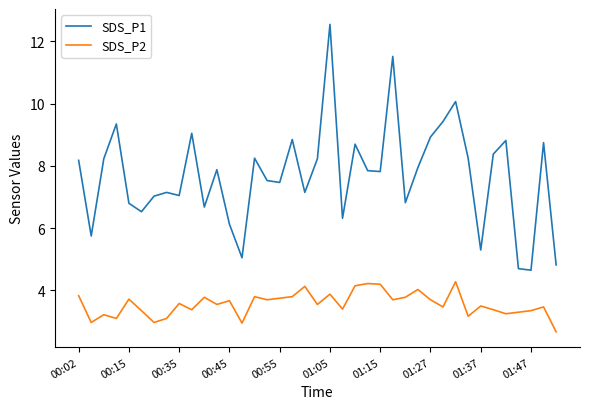

True or false: SDS_P1 and SDS_P2 intersect in this chart.

False